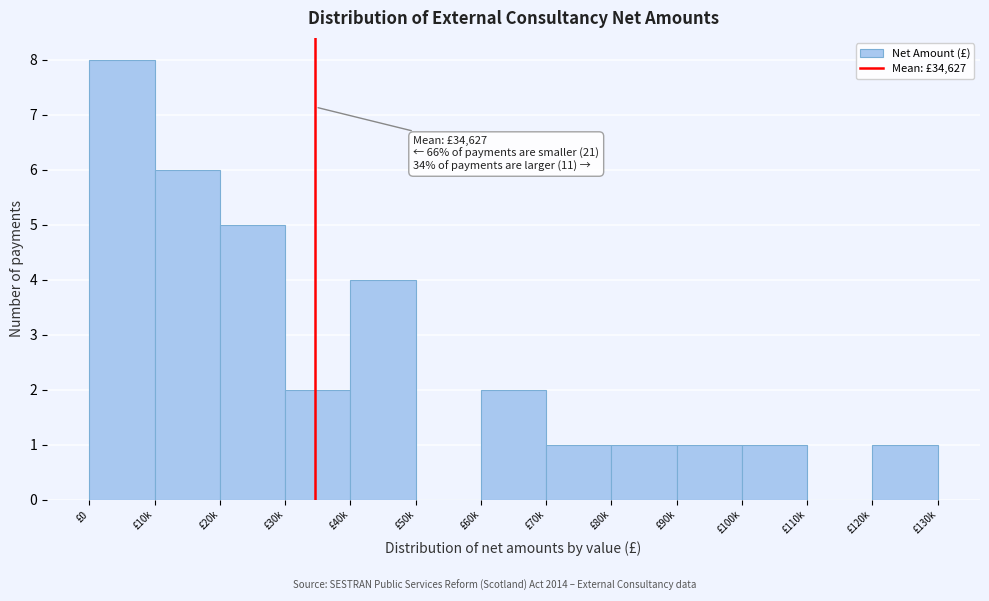

Reading left to right, list all the values displayed in this chart.

£0=8	£10k=6	£20k=5	£30k=2	£40k=4	£50k=0	£60k=2	£70k=1	£80k=1	£90k=1	£100k=1	£110k=0	£120k=1